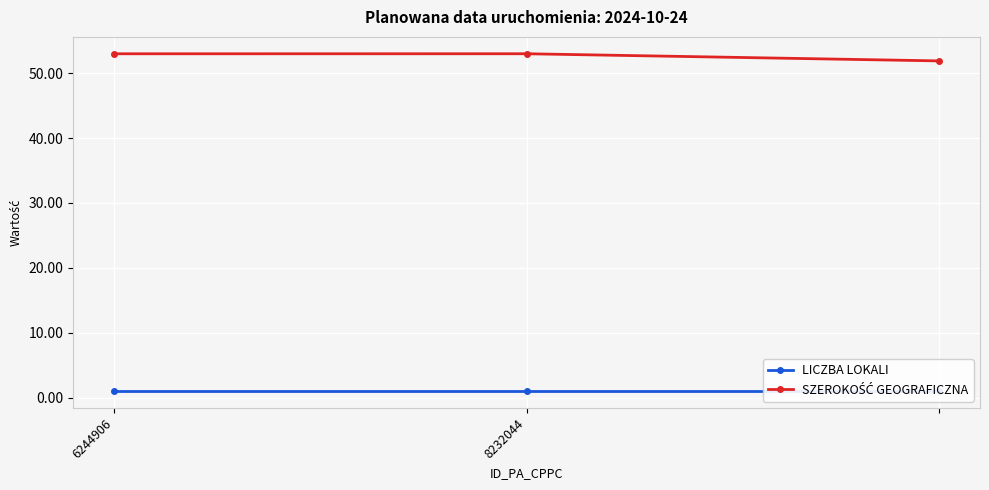

List the series in order of their overall mean, highest first.

SZEROKOŚĆ GEOGRAFICZNA, LICZBA LOKALI